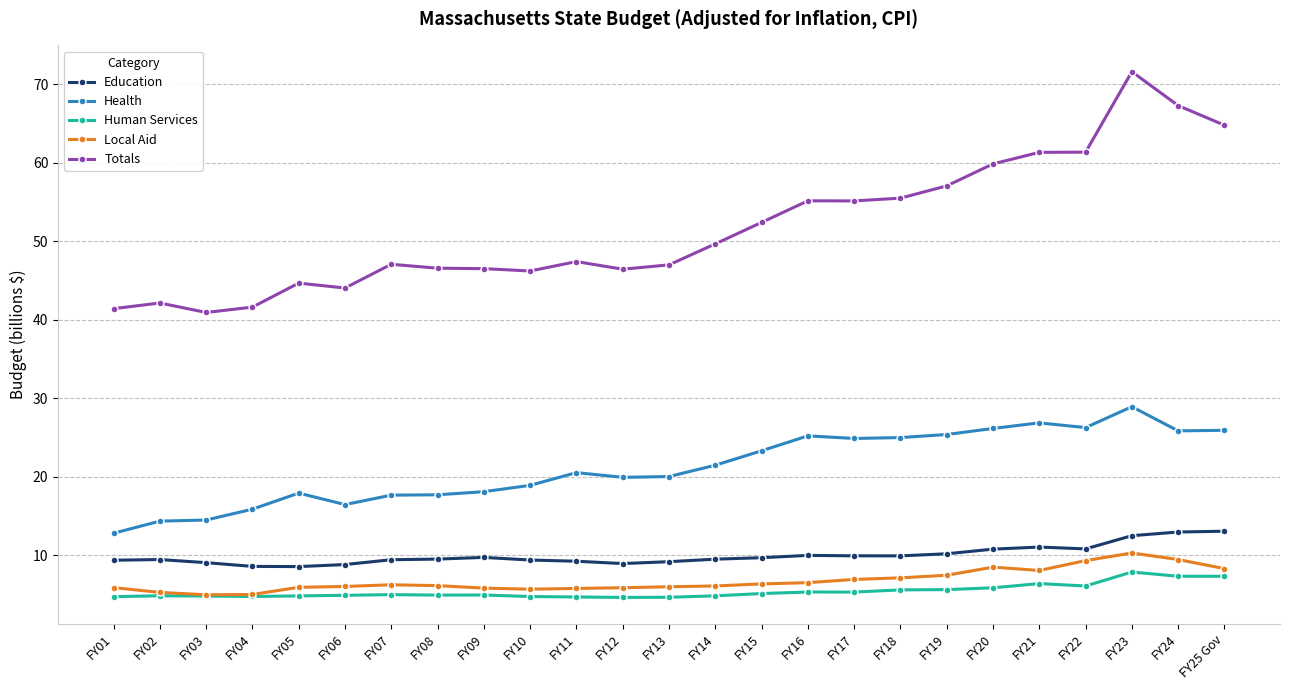

Is it true that Education equals 15.8 at FY07?

False